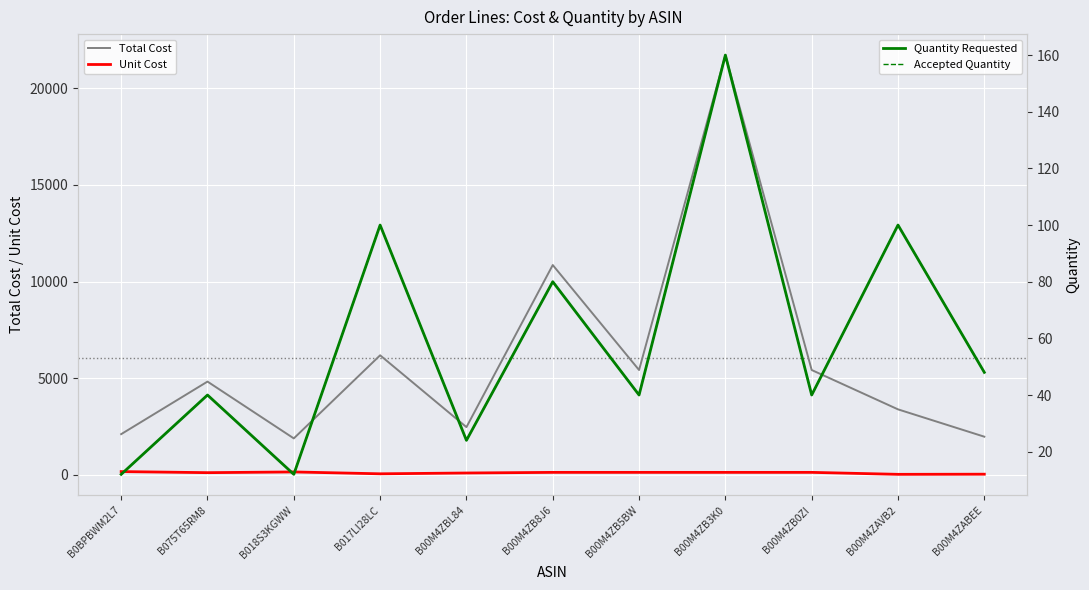

True or false: Accepted Quantity has more than 0 interior local peaks.

True